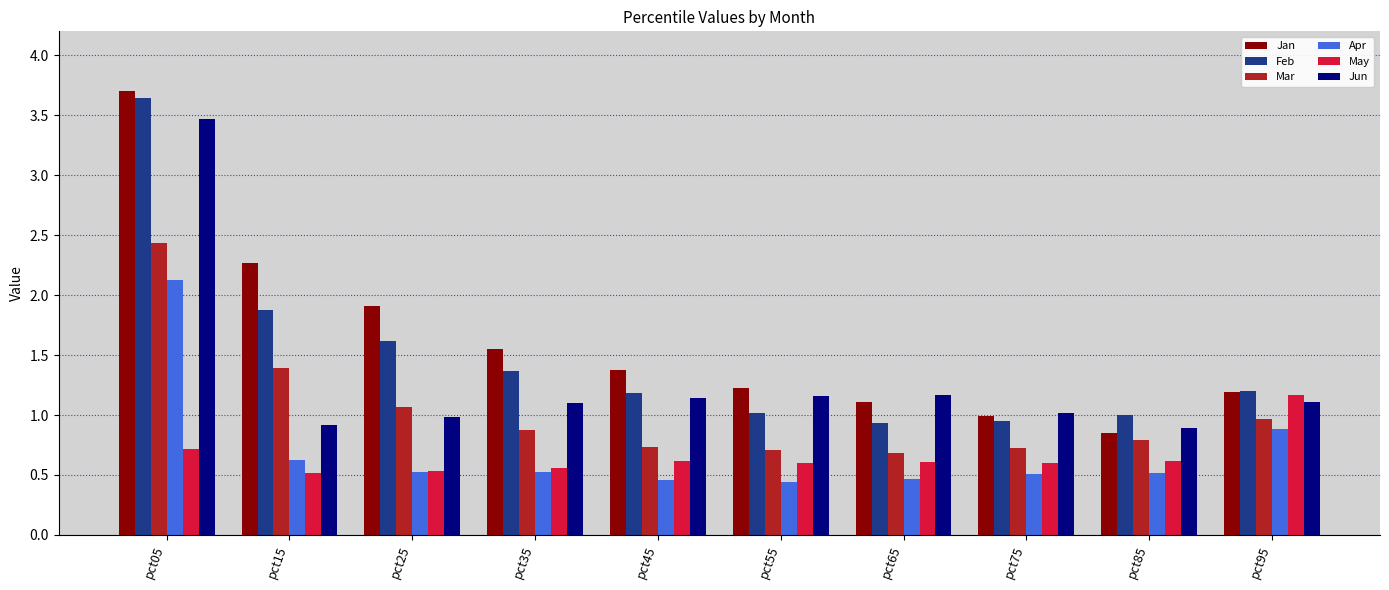

What is the difference between the Apr values at pct05 and pct55?

1.7